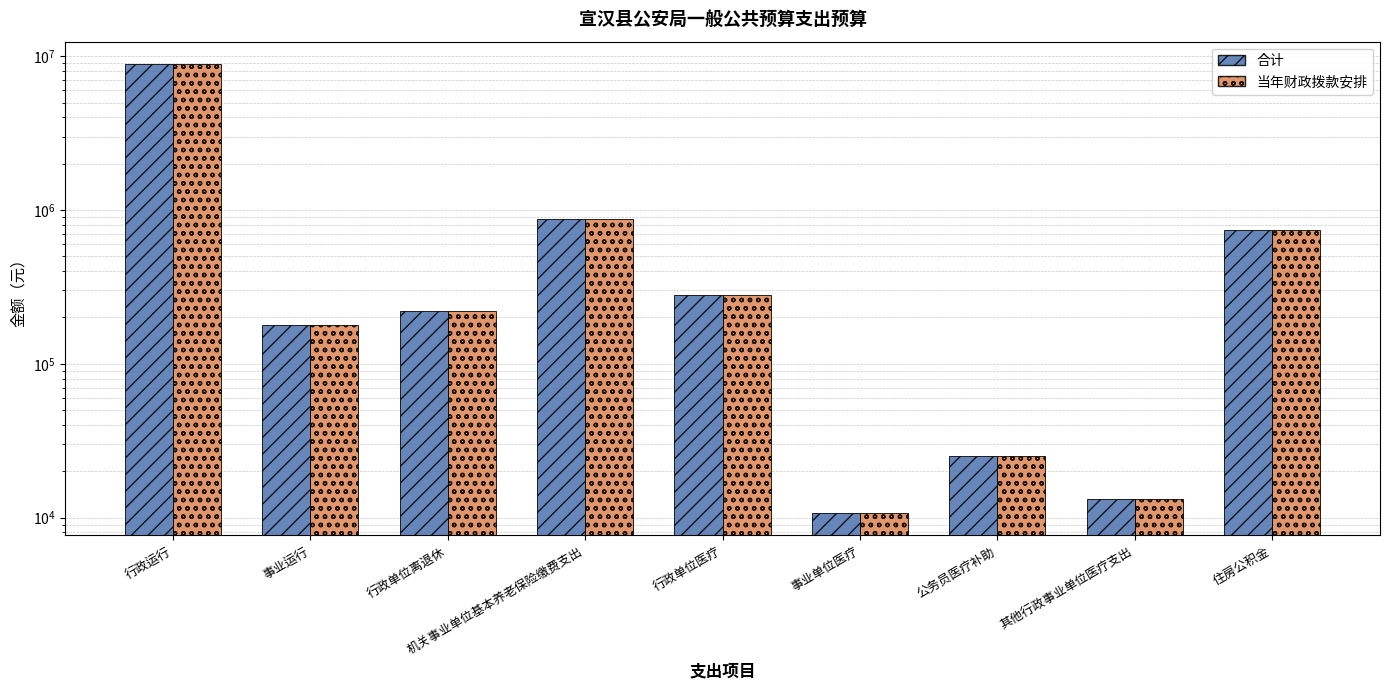

At which category is the sum across all series the highest?

行政运行